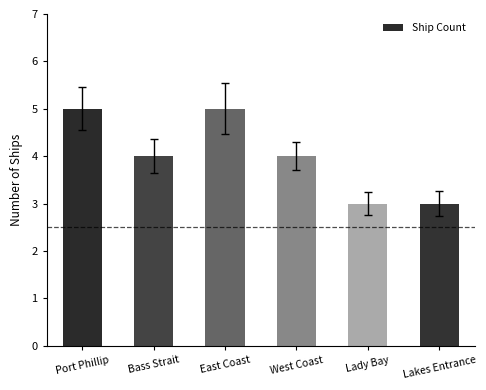

Reading left to right, list all the values displayed in this chart.

Port Phillip=5	Bass Strait=4	East Coast=5	West Coast=4	Lady Bay=3	Lakes Entrance=3